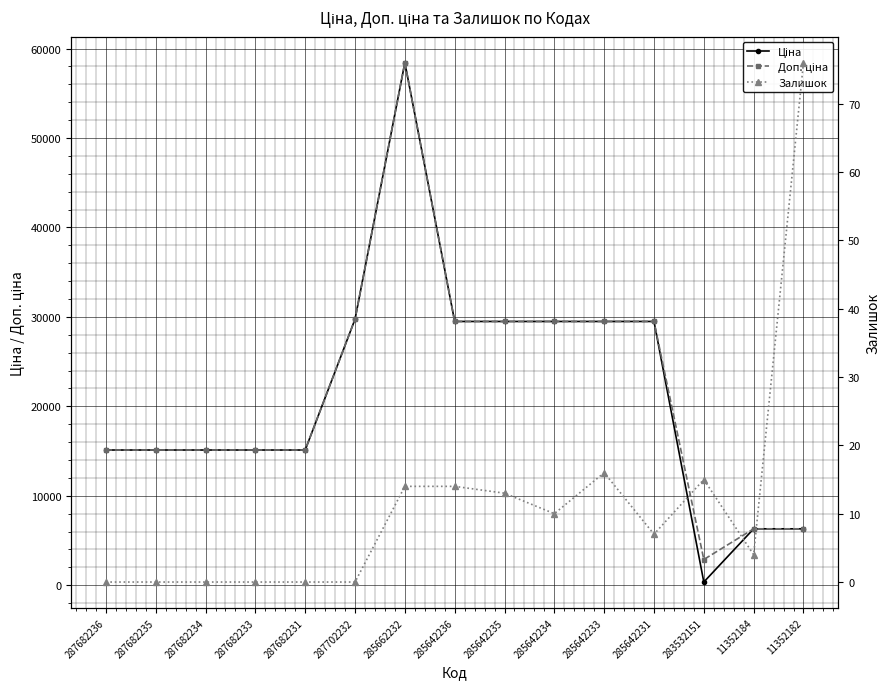

Is it true that Ціна equals 44053.9 at 285642233?

False